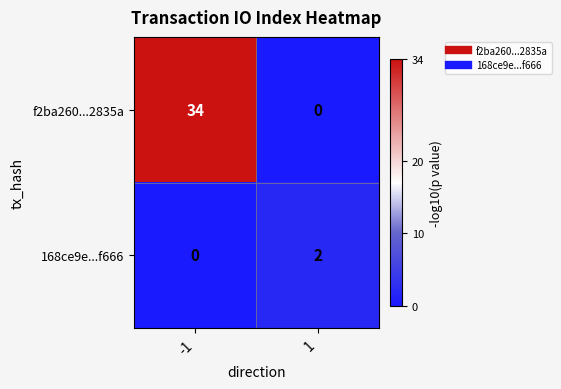

At which category is the sum across all series the highest?

-1